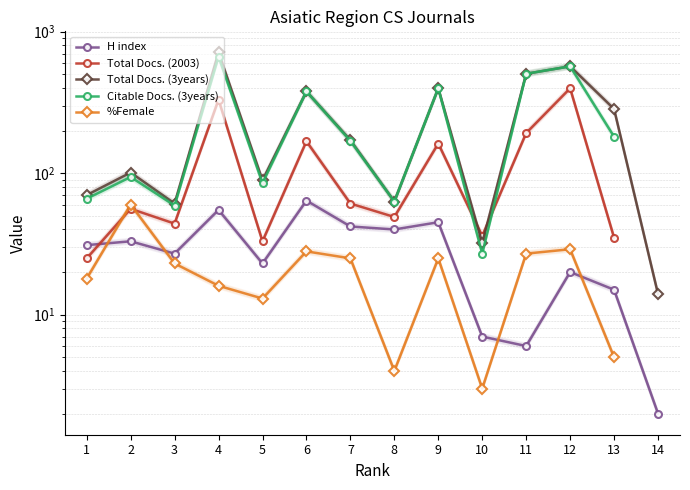

Is the value of %Female at 6 greater than the value of H index at 8?

No